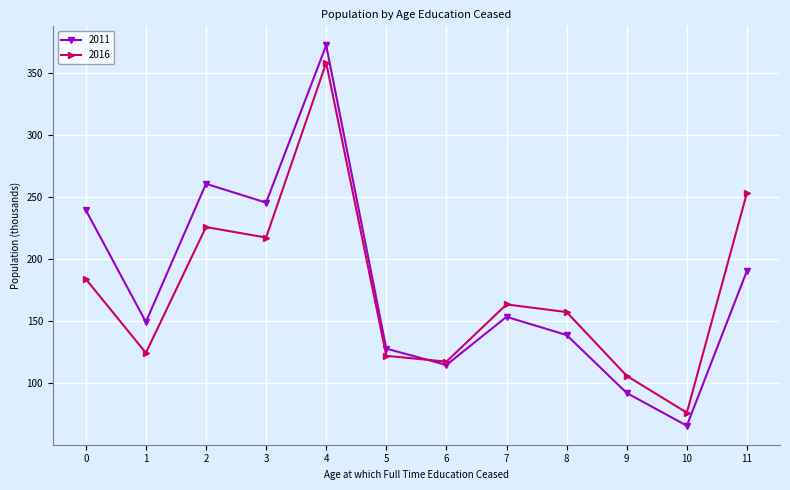

What is the value of the 2016 point at the 12th from the left?

253.7